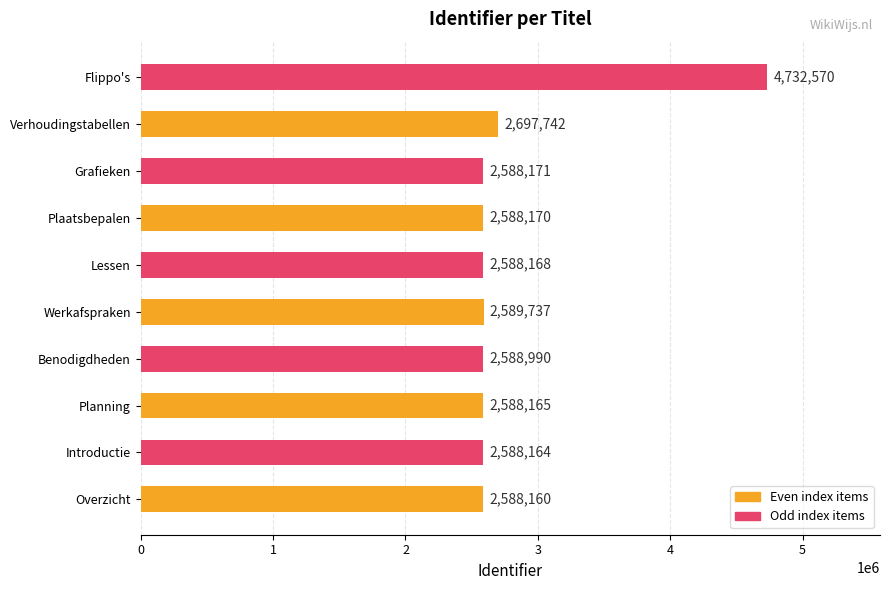

Reading bottom to top, list all the values displayed in this chart.

Overzicht=2588160	Introductie=2588164	Planning=2588165	Benodigdheden=2588990	Werkafspraken=2589737	Lessen=2588168	Plaatsbepalen=2588170	Grafieken=2588171	Verhoudingstabellen=2697742	Flippo's=4732570